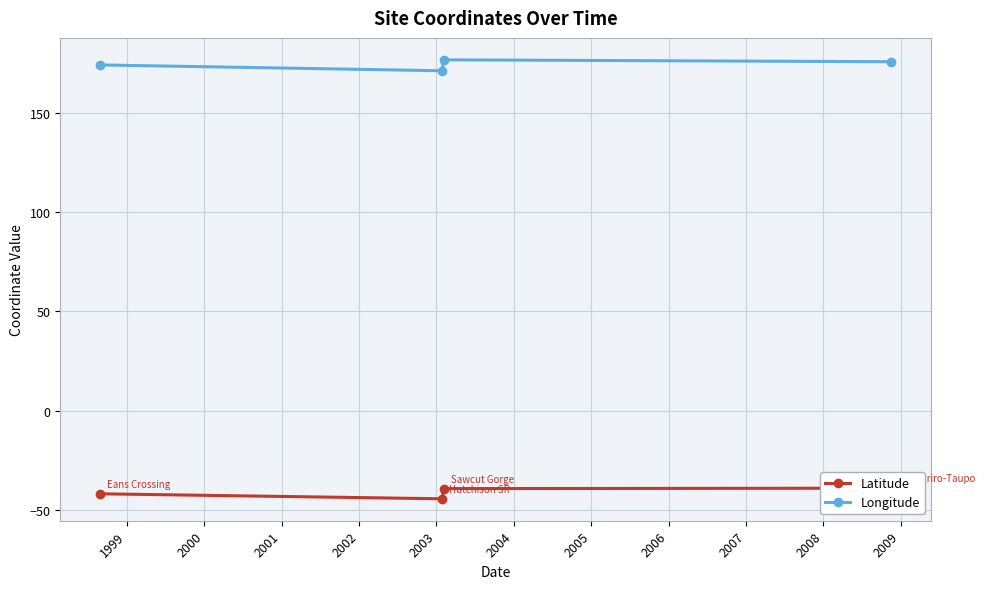

Reading left to right, what are all the values shown in this chart?

Latitude: -41.9	-44.4	-39.3	-39.1
Longitude: 174.0	171.0	176.5	175.6